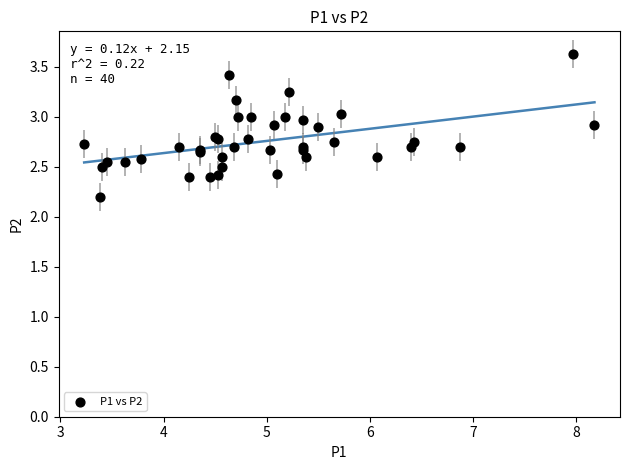

What Y value in the scatter plot is closest to 2?

2.2